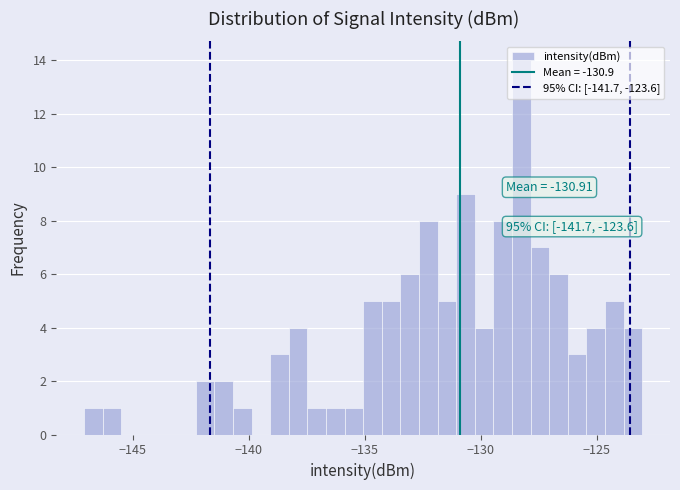

Around what value on the x-axis is the tallest bar? Give the approximate position of its centre, as read against the axis.

-128.5